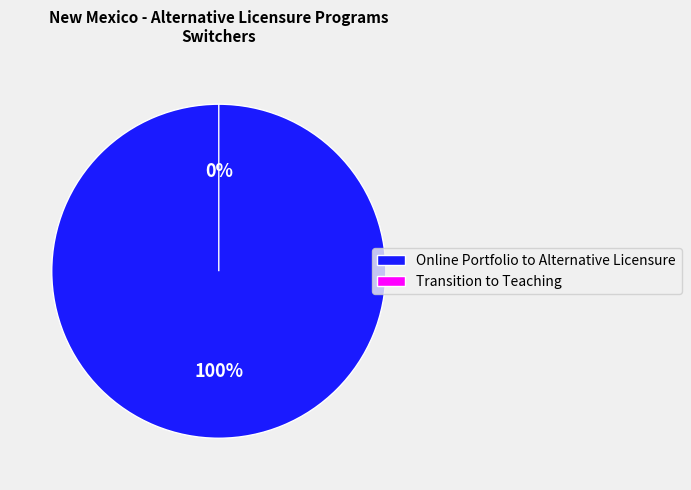

To the nearest percent, what is the average slice percentage?

50%